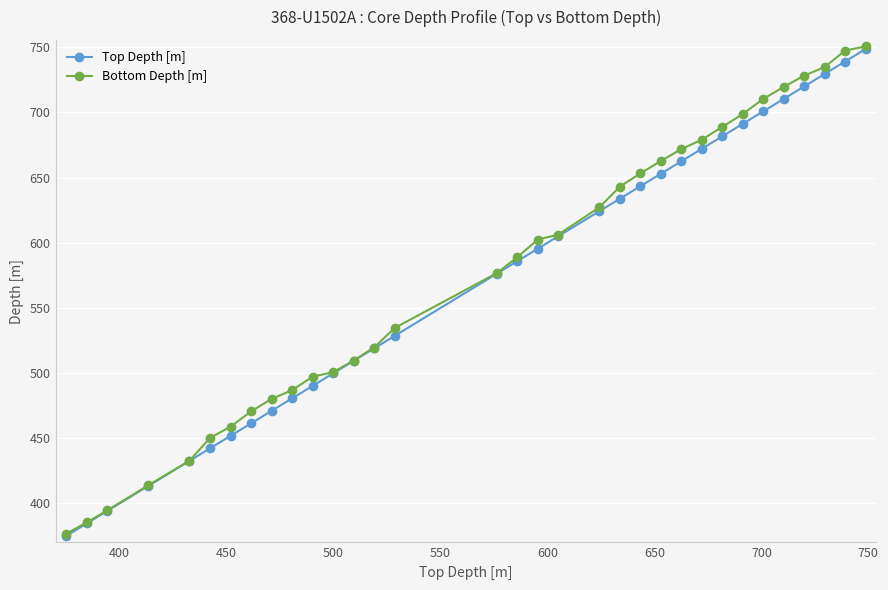

At how many categories does at least one series exceed 551?

18